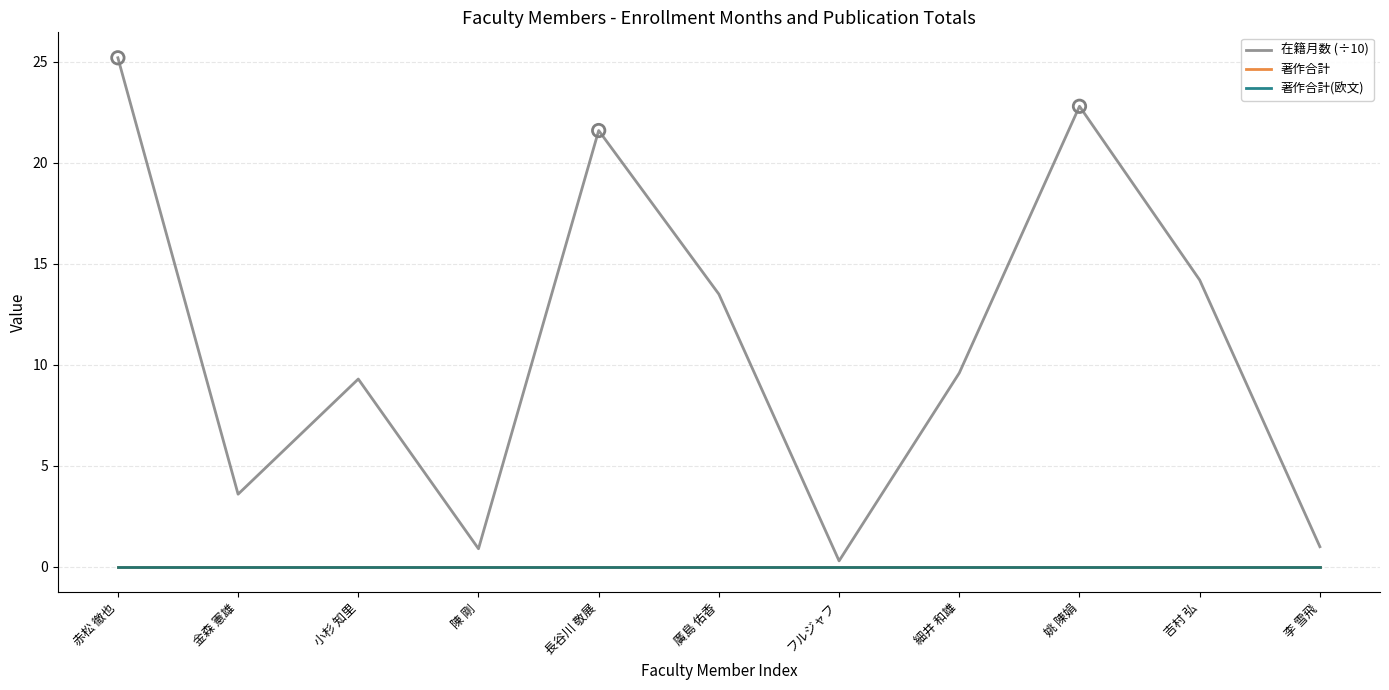

Is the value of 著作合計 at 長谷川 敬展 greater than the value of 著作合計(欧文) at 小杉 知里?

No